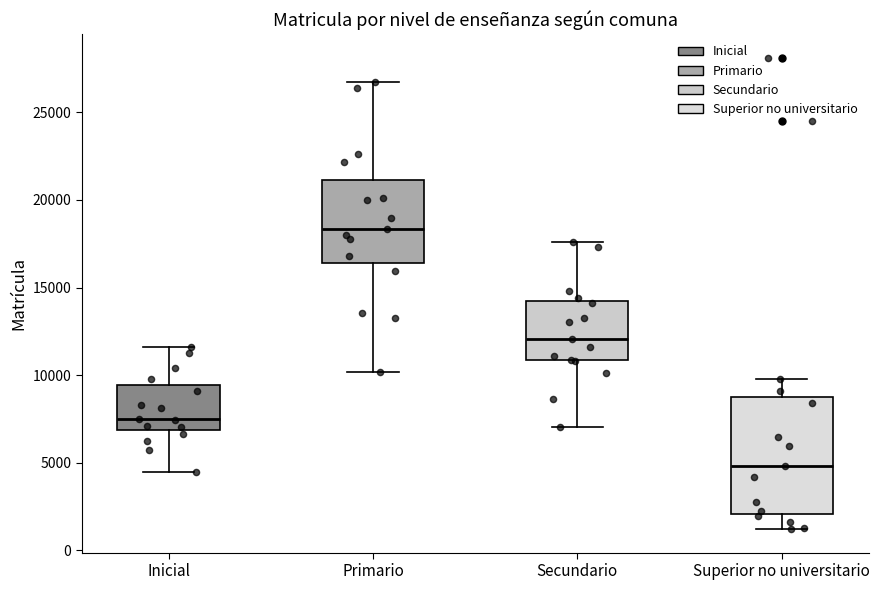

Comparing the boxes themselves (not the whiskers), which one is the tallest?

Superior no universitario